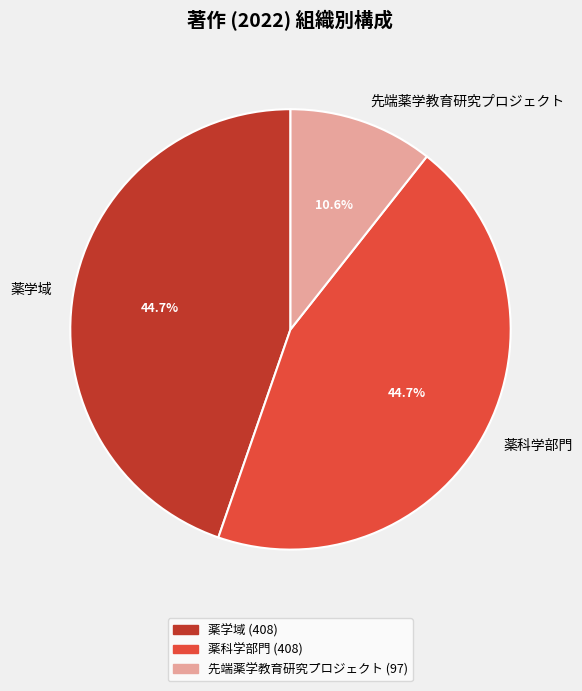

What is the ratio of the value at 薬科学部門 to the value at 先端薬学教育研究プロジェクト?

4.2